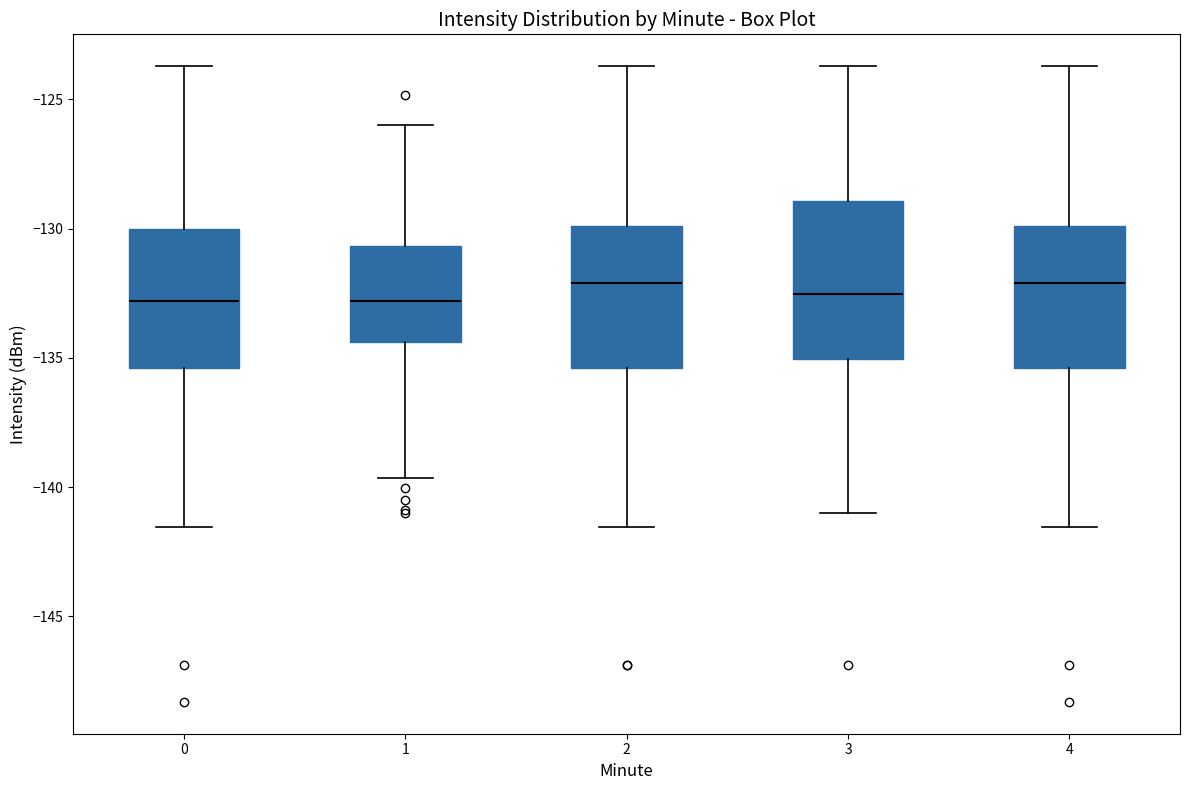

Where does the upper whisker of the box at x = 0 end on the y-axis? The values are not printed on the chart, so give them approximately, as read against the axis.

-123.5